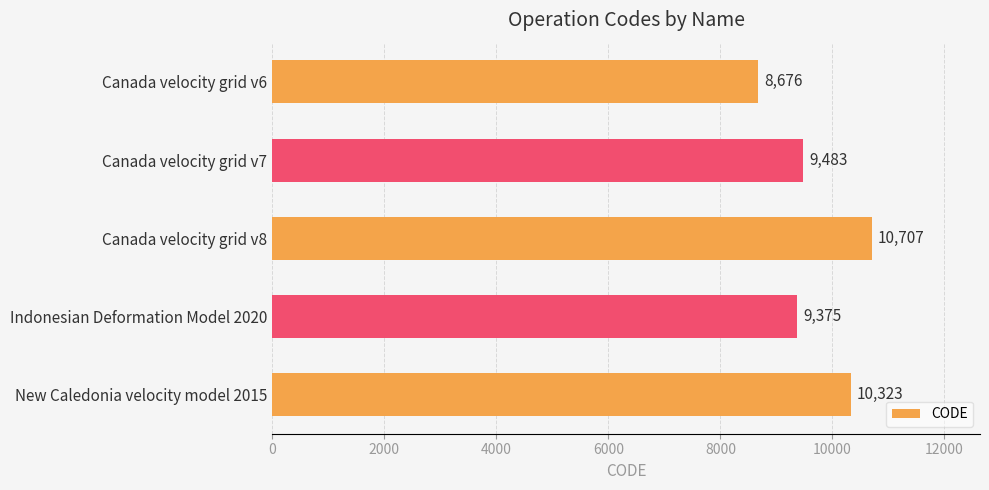

How many data points are less than 9483?

2